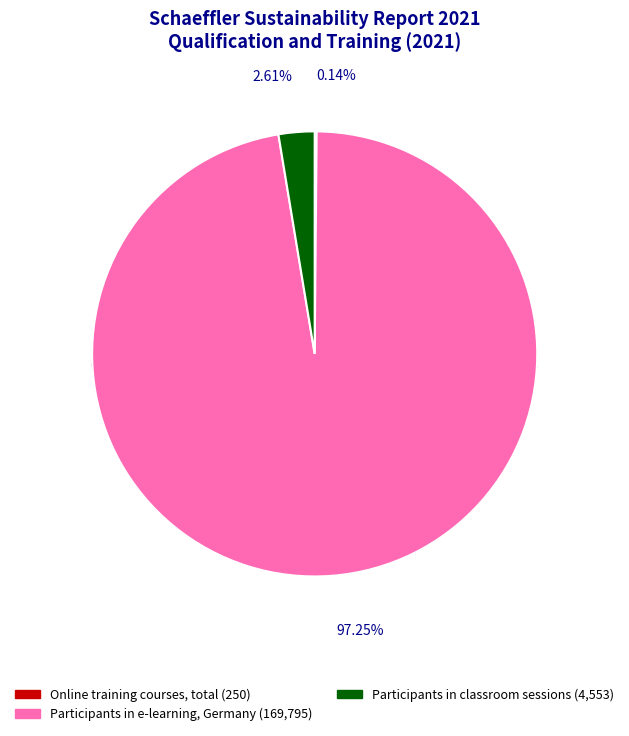

Which category has the smallest portion of the pie?

Online training courses, total